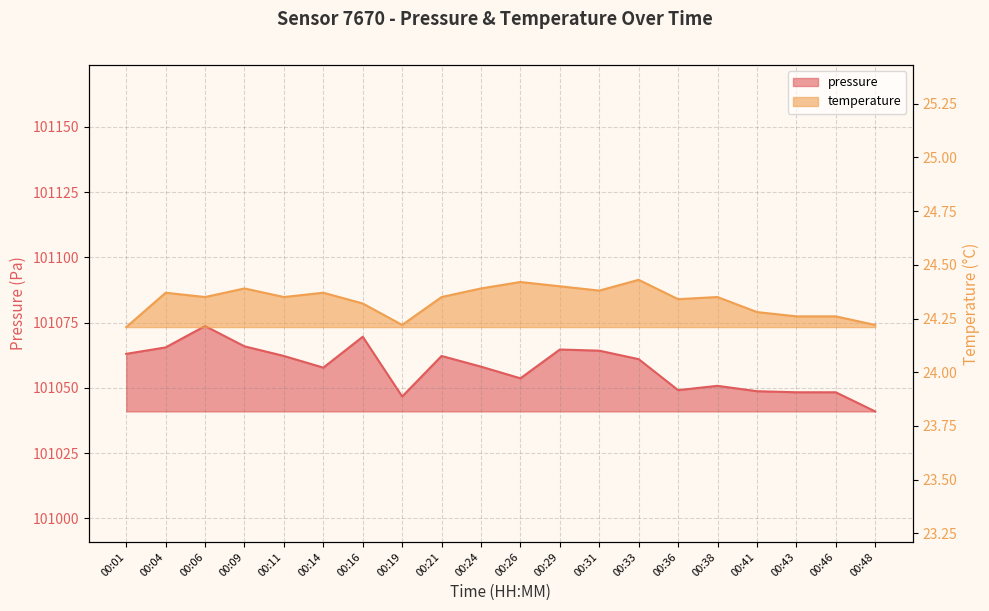

In temperature, how many points are lower than both neighbors (excluding endpoints)?

5